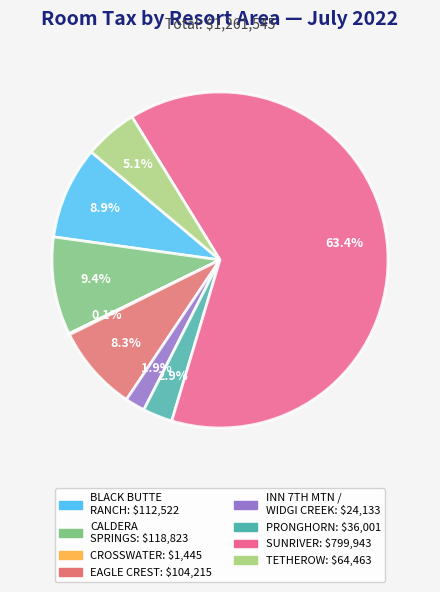

Is there a majority slice in this chart?

Yes